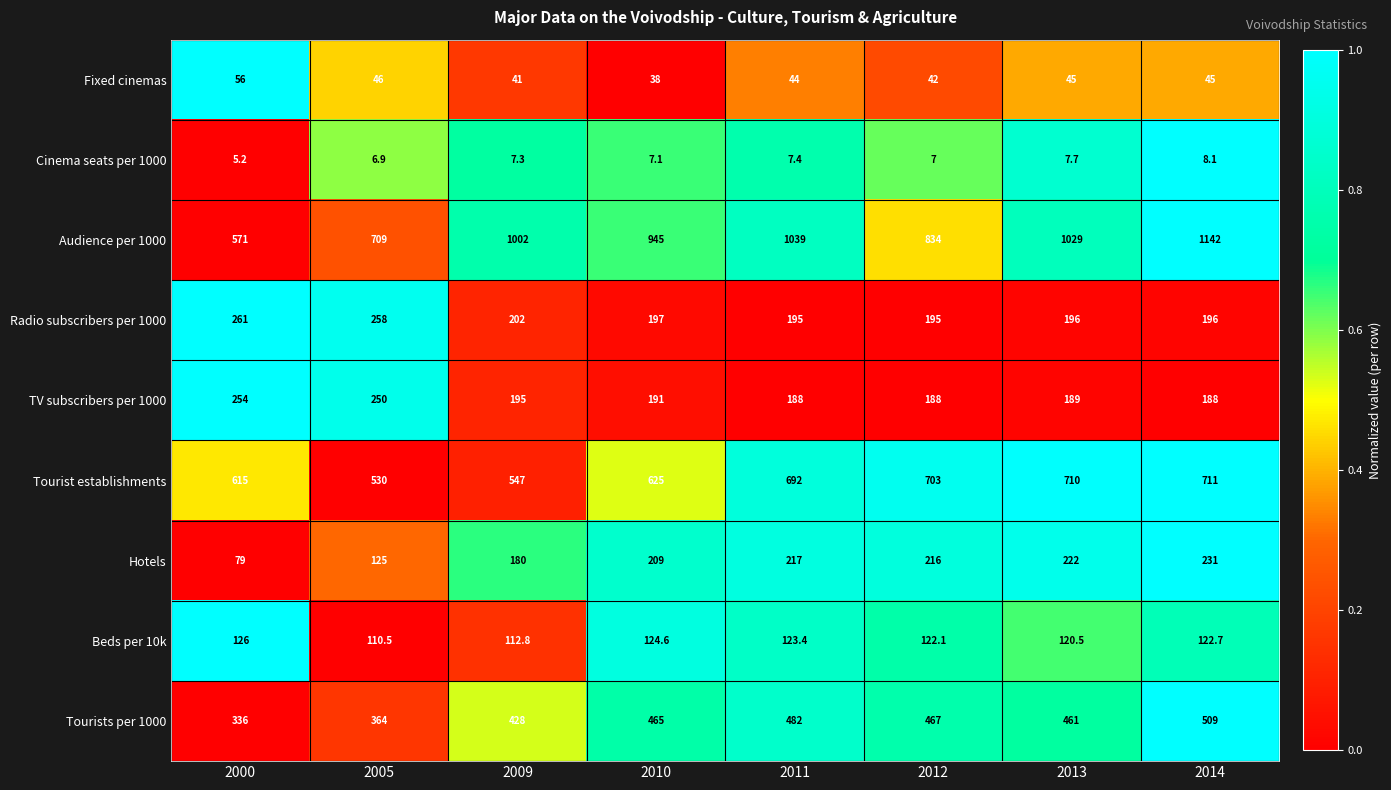

Which series has the largest total across all categories?

Audience per 1000